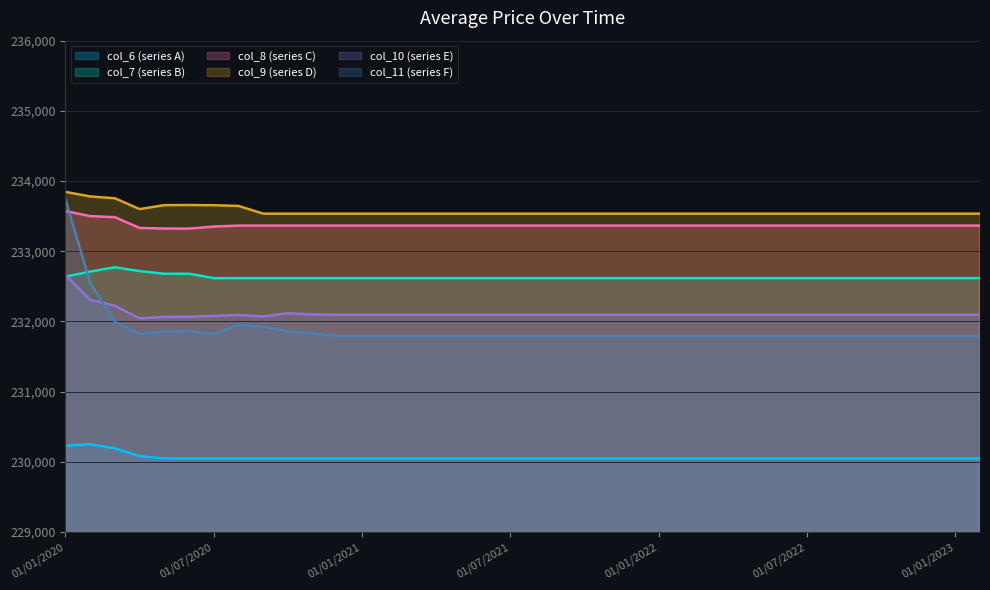

Where is col_7 nearest to the value 232695?

01/05/2020